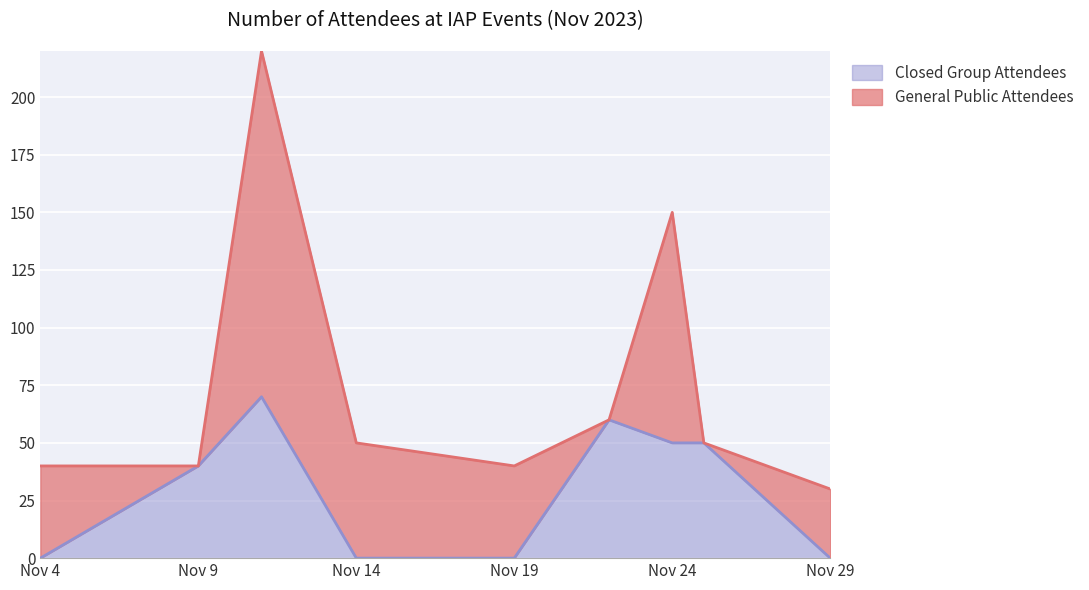

What is the value of the 8th point from the left?

50